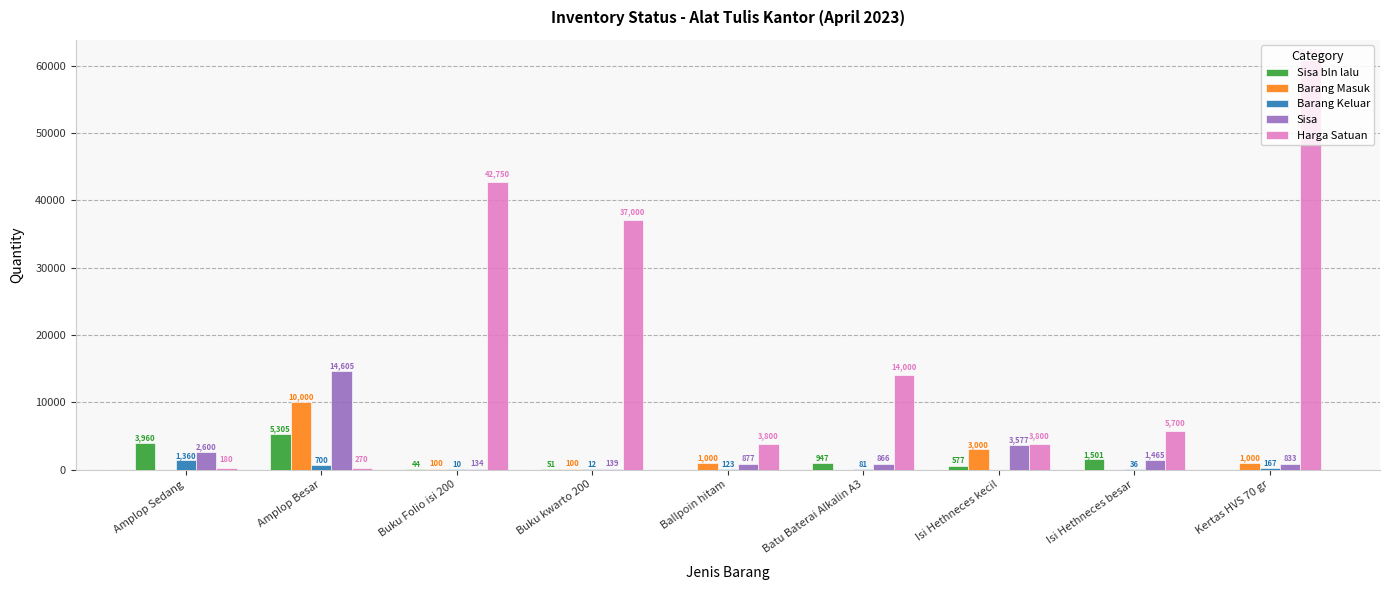

The Sisa bln lalu series shows 0 at Ballpoin hitam. True or false?

True